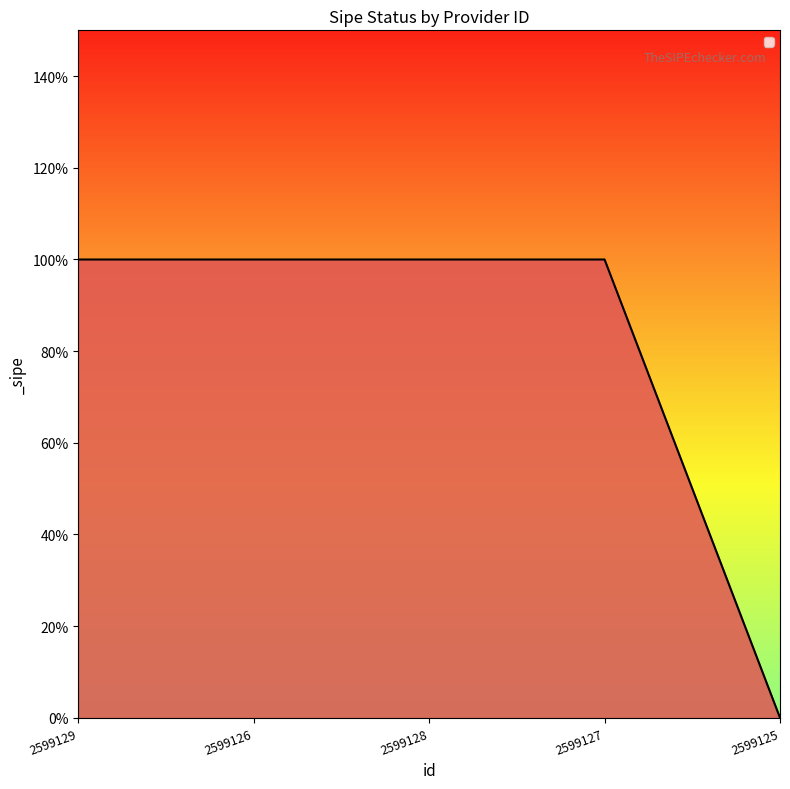

Does the chart display data point markers on the line(s)?

No